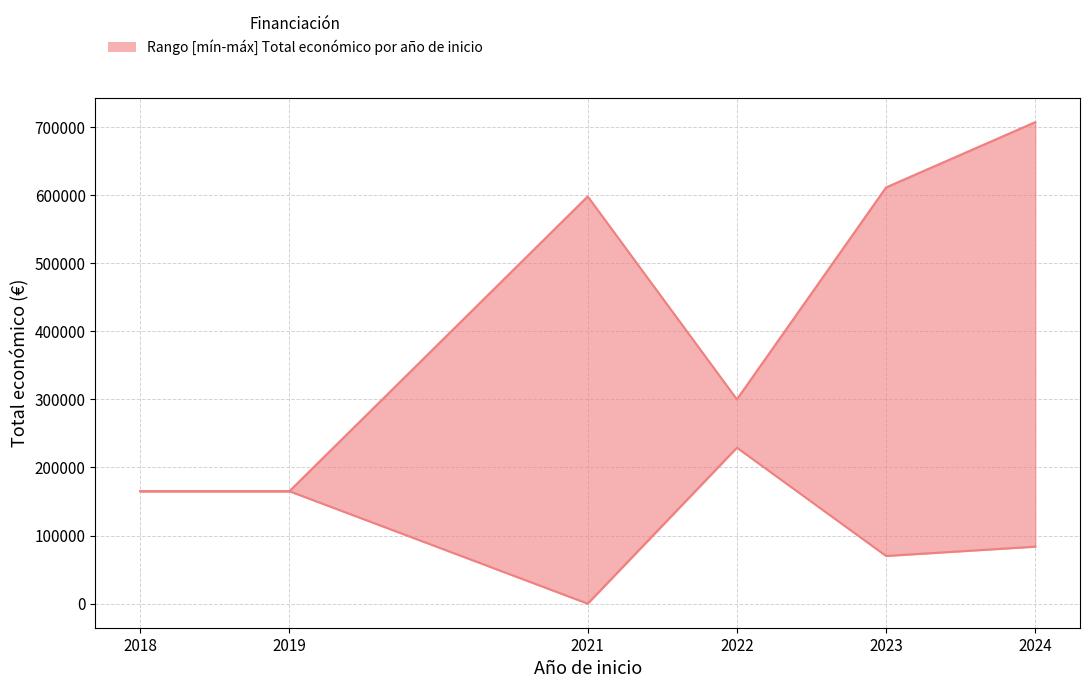

How many data points does each series have?

6